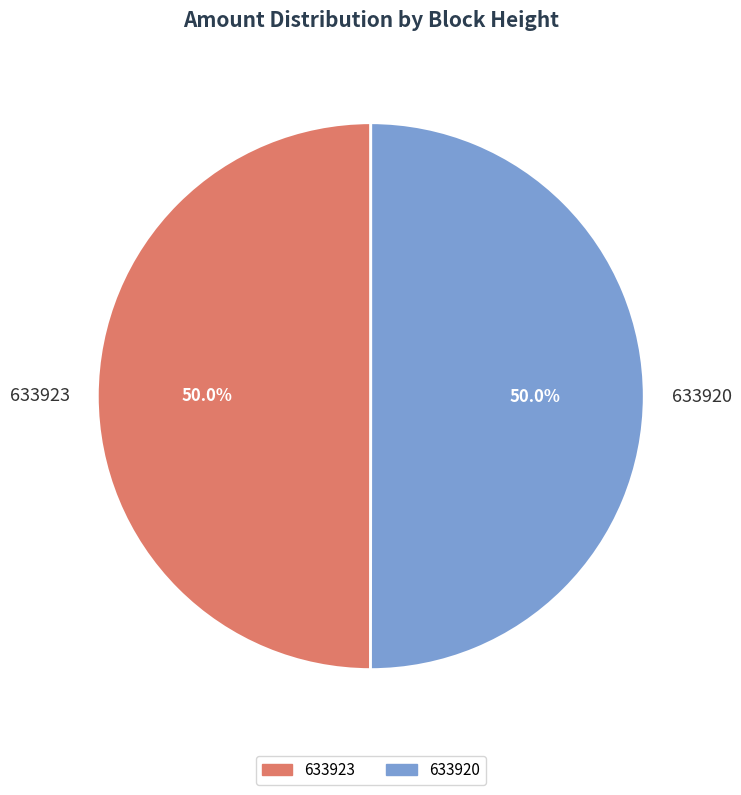

What percentage is the 633923 slice, to the nearest percent?

50%